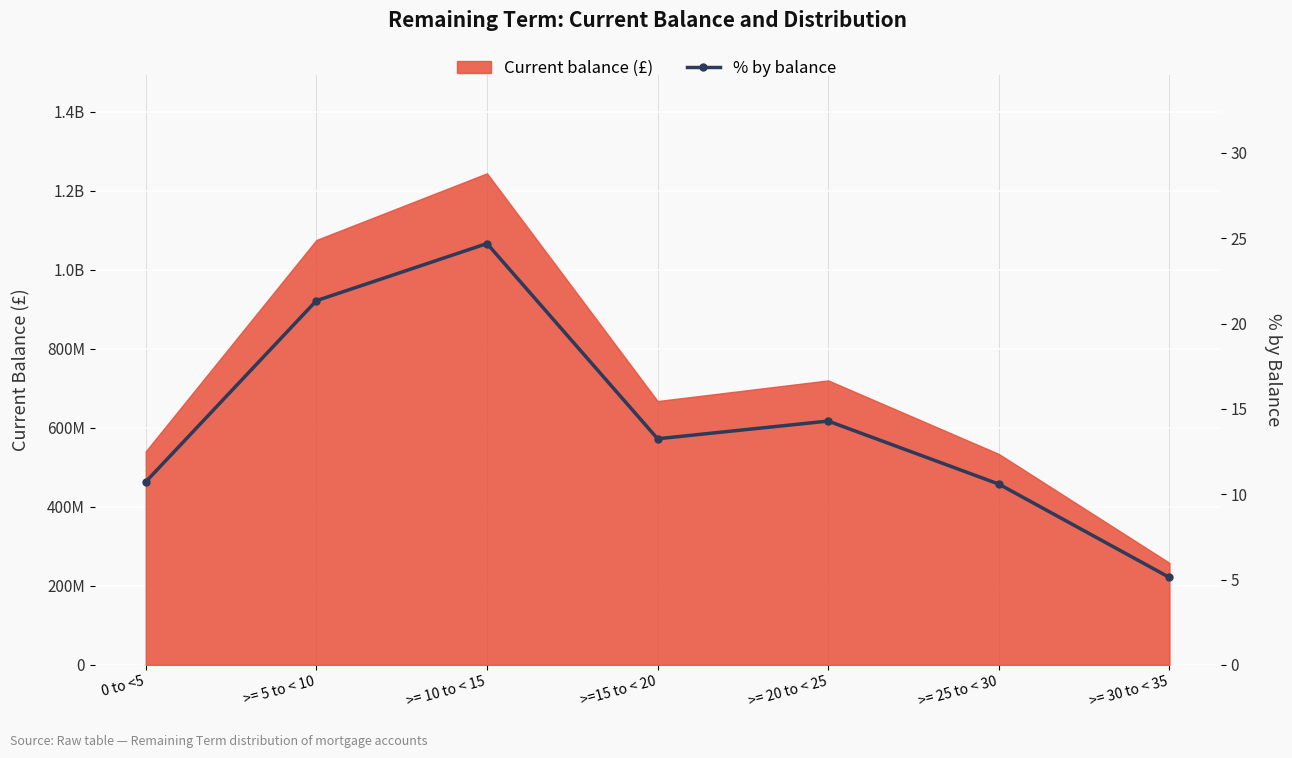

Where is the first local maximum?

>= 10 to < 15